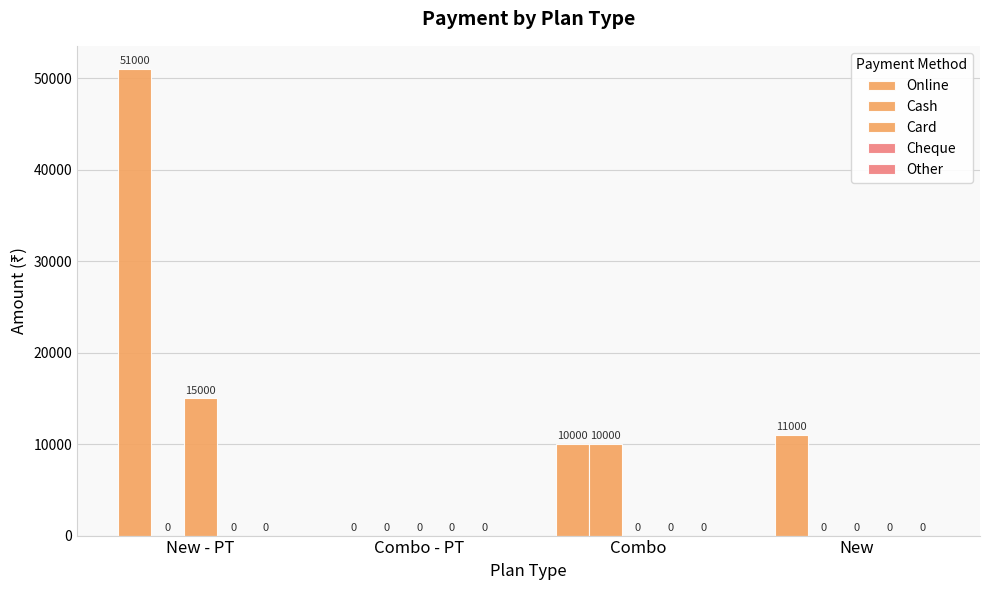

How many values in Online are above zero?

3